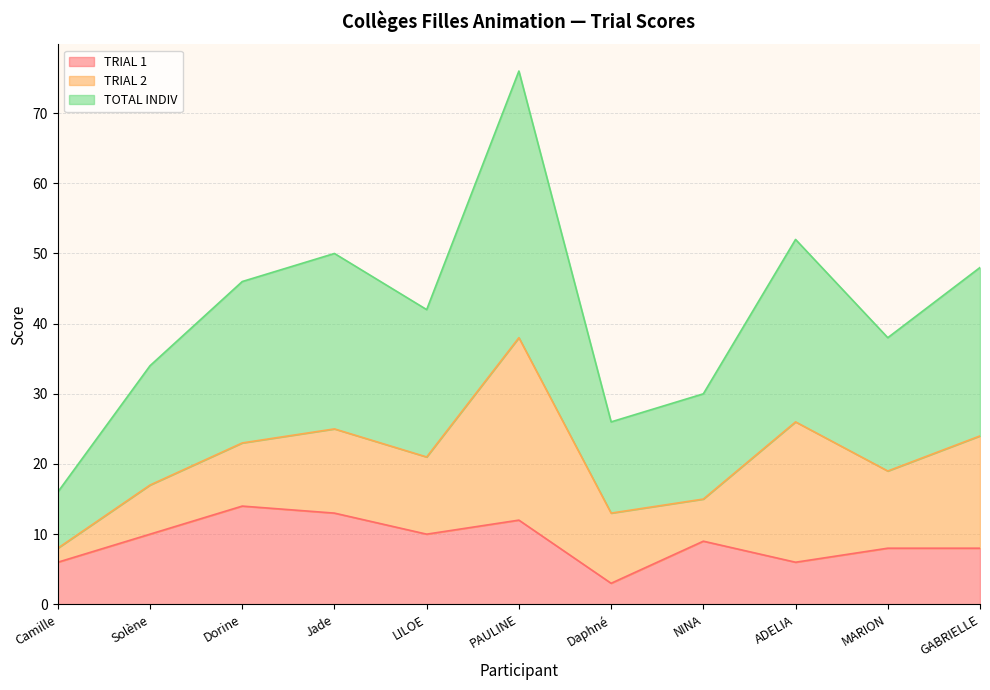

What value does the TRIAL 1 series have at LILOE?

10